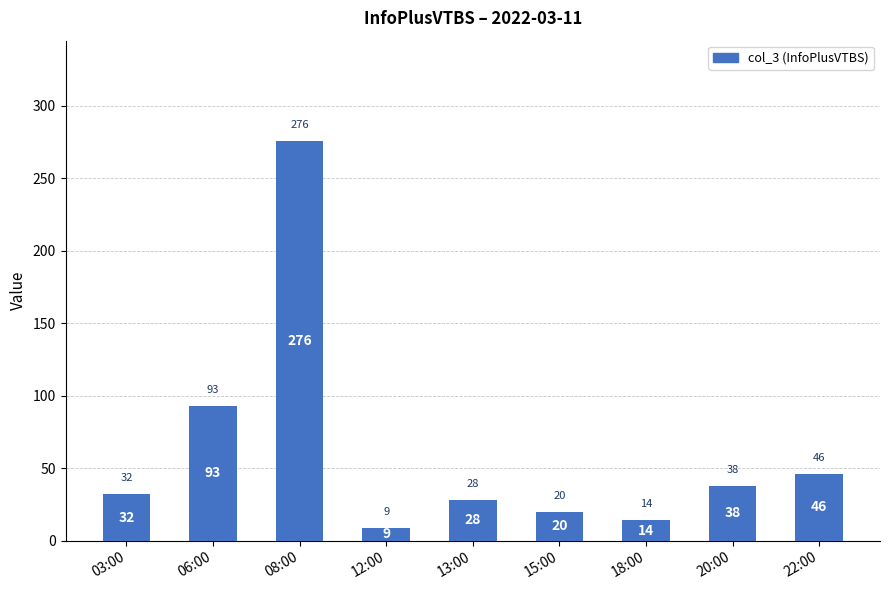

What position from the left is 20:00?

8